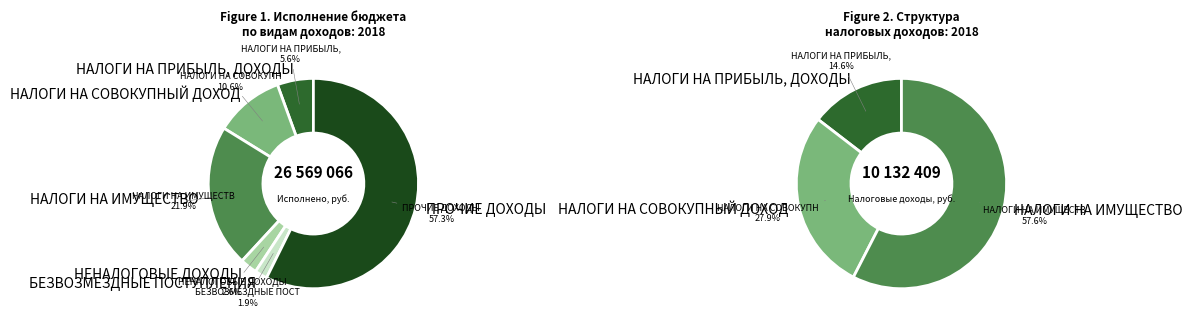

Which slice is the largest?

ПРОЧИЕ ДОХОДЫ